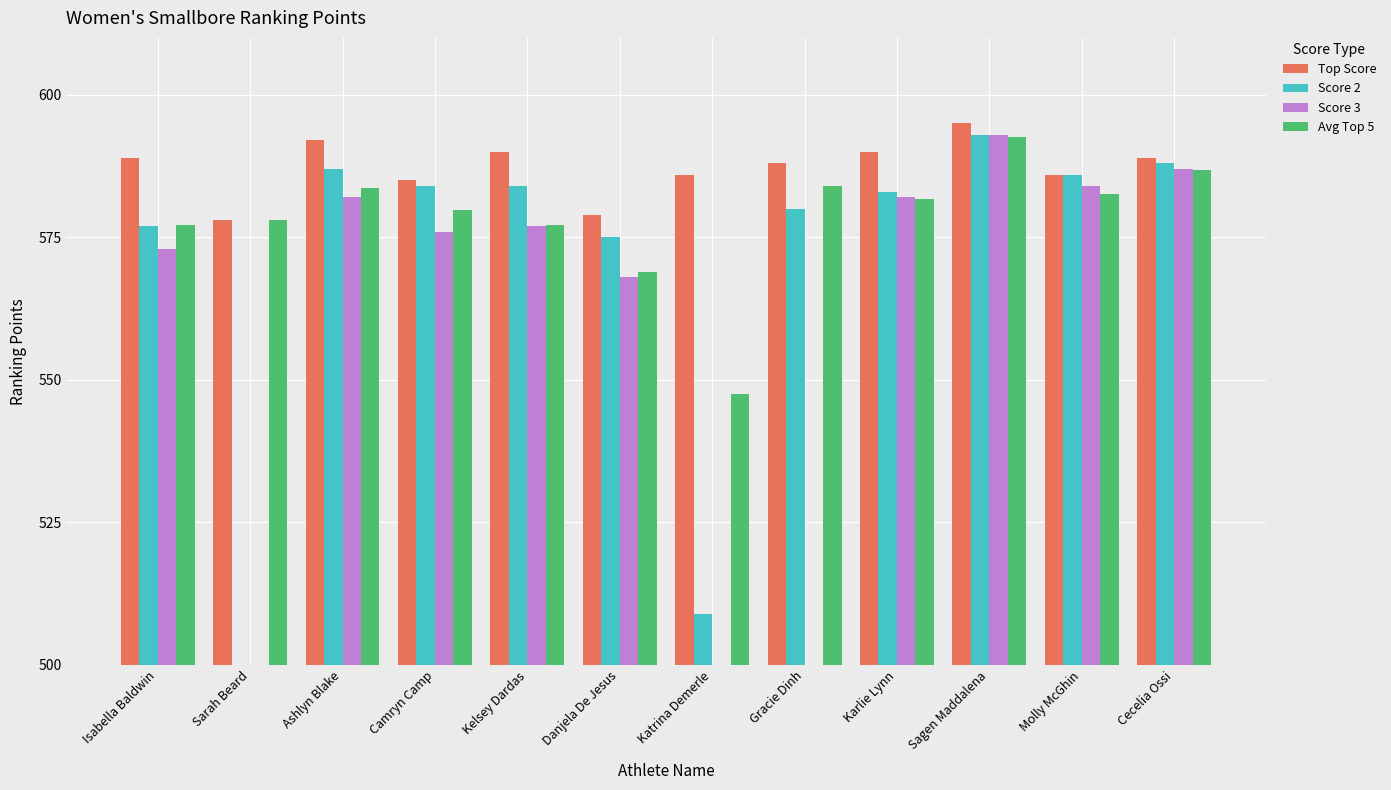

True or false: Score 2 has a value of 588.0 at Cecelia Ossi.

True